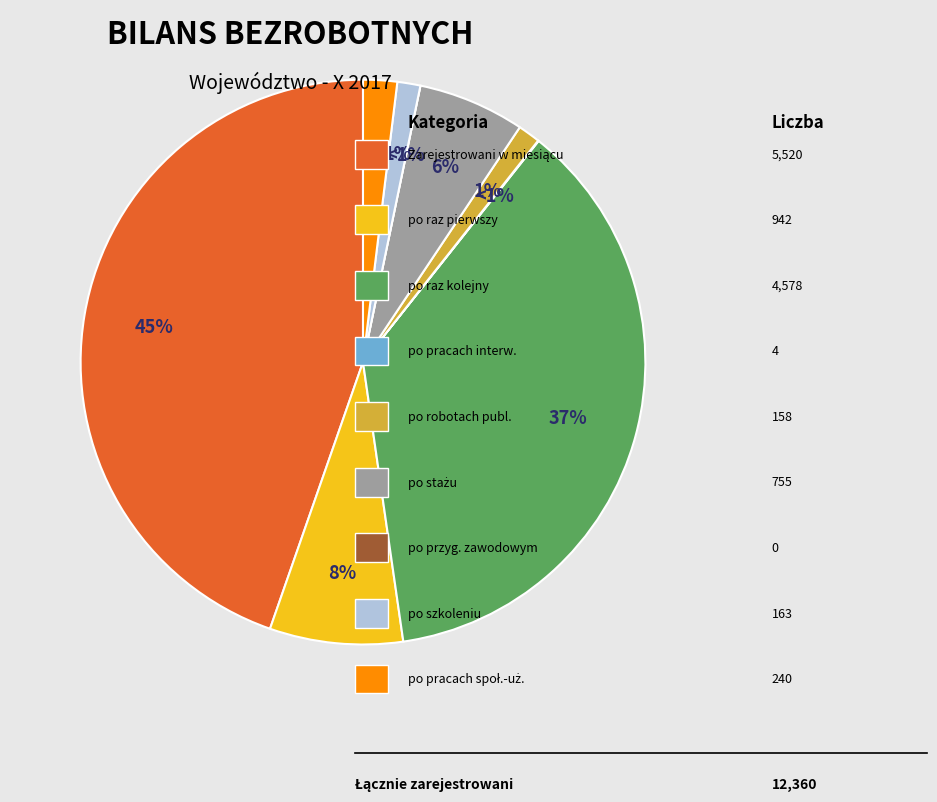

Is it true that po pracach społecznie użytecznych is 2% of the pie?

True